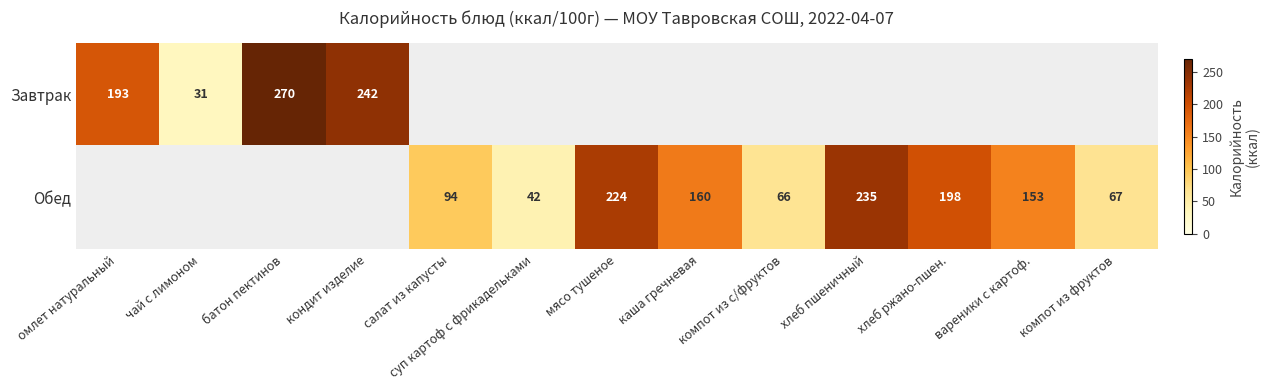

True or false: Обед has a value of 235 at хлеб пшеничный.

True